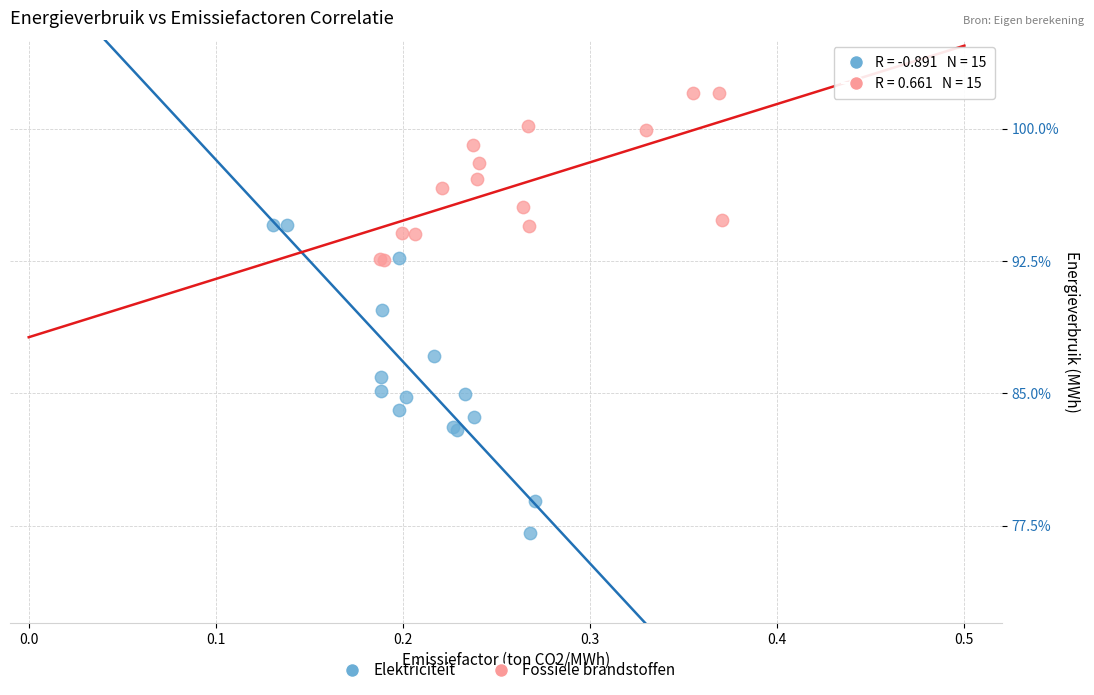

Which series contains the highest Y value?

Fossiele brandstoffen